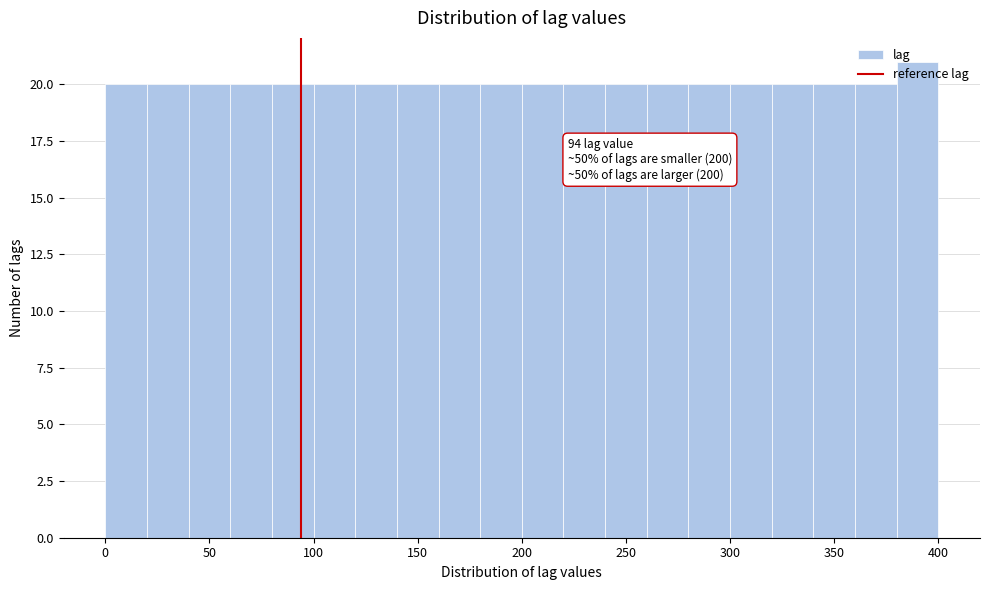

Over which range of the x-axis is the bar tallest?

380 to 400